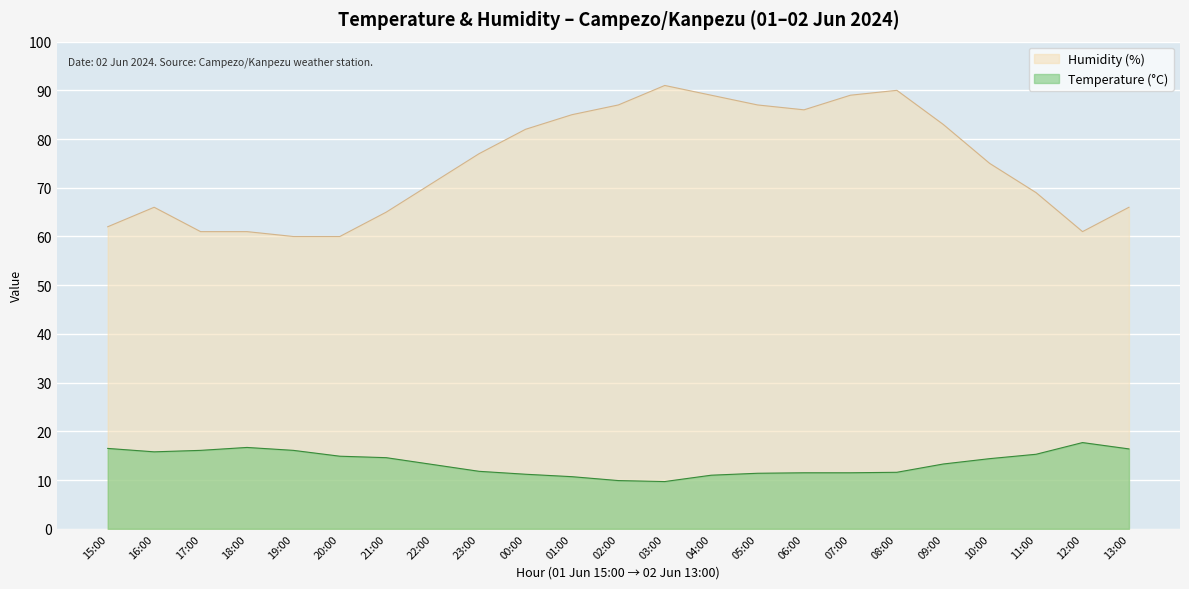

Which series has the largest range (max minus min)?

Humidity (%)